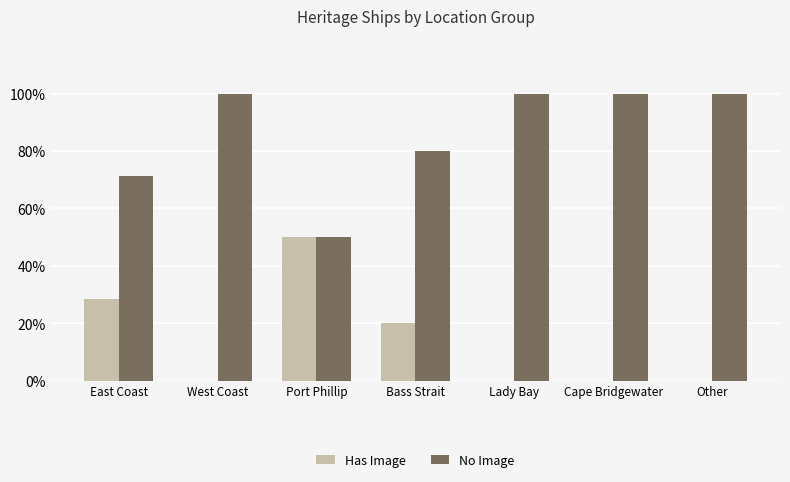

What is the maximum value shown in the chart?

100.0